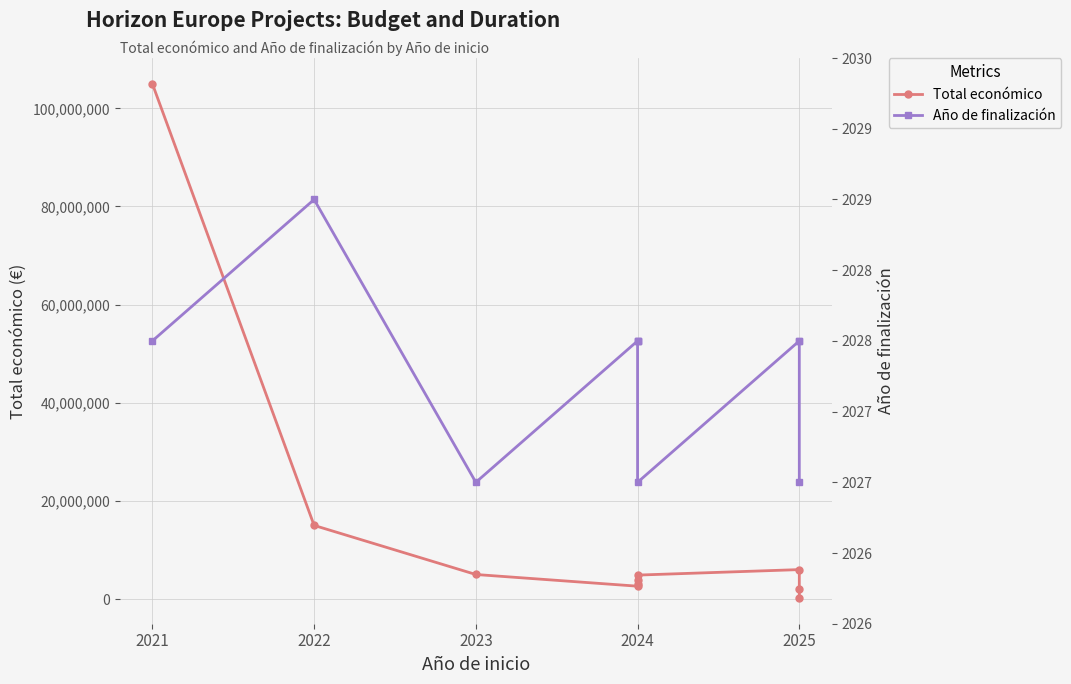

Count the number of categories in the chart.

10